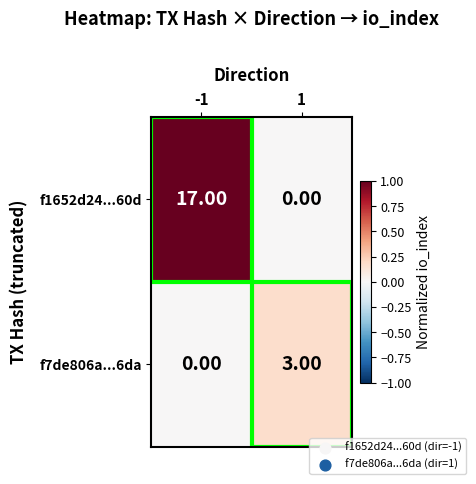

What is the difference between the highest and lowest values at 1?

3